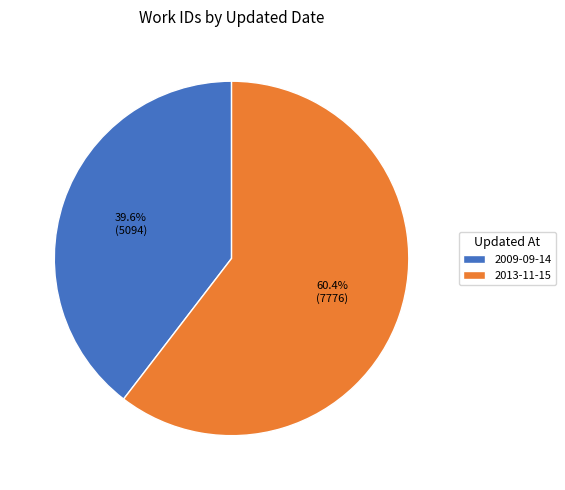

What is the majority slice?

2013-11-15